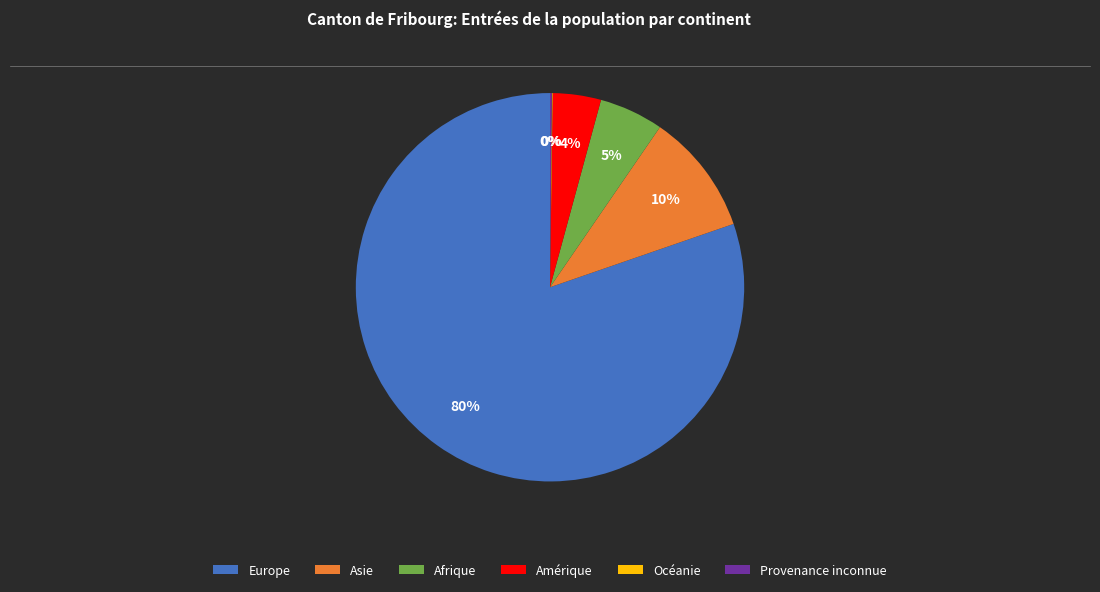

Does Asie represent more than half of the total?

No